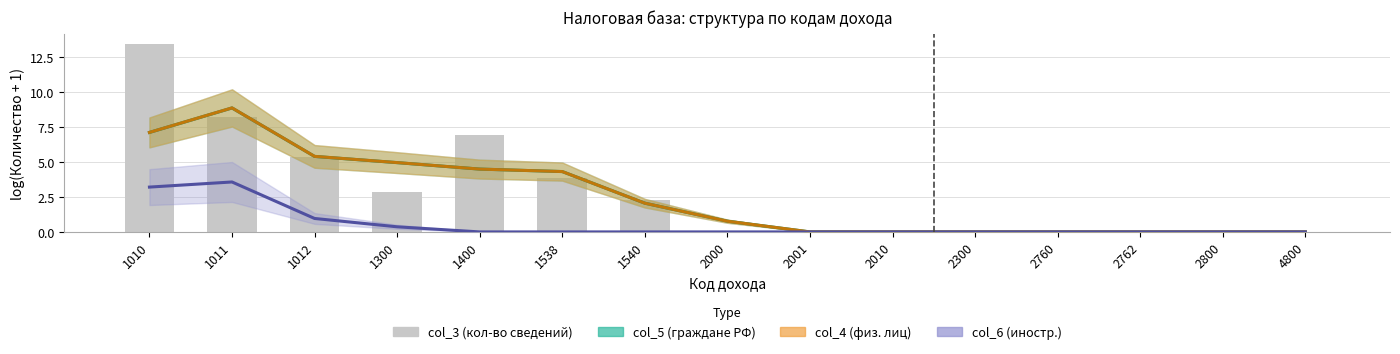

Reading left to right, transcribe all the data shown in this chart.

1010=13.5	1011=8.2	1012=5.4	1300=2.8	1400=6.9	1538=3.9	1540=2.3	2000=0.0	2001=0.0	2010=0.0	2300=0.0	2760=0.0	2762=0.0	2800=0.0	4800=0.0